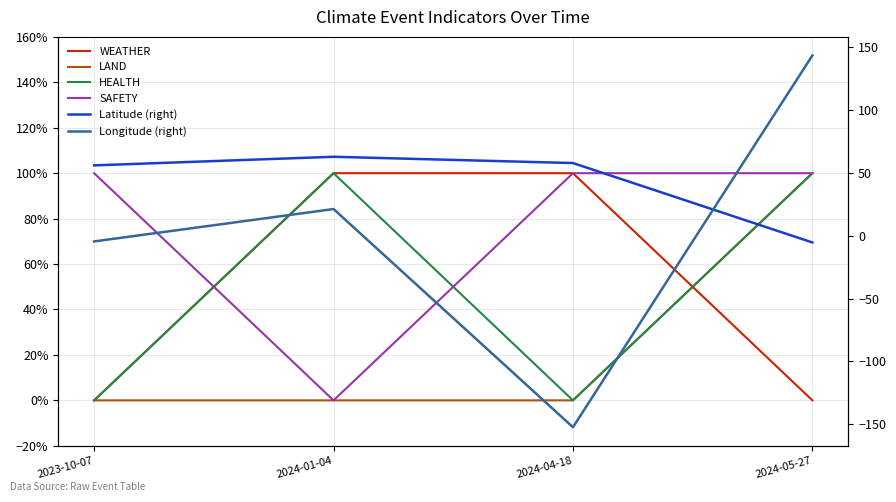

Reading right to left, what are all the values shown in this chart?

WEATHER: 0.0	1.0	1.0	0.0
LAND: 1.0	0.0	0.0	0.0
HEALTH: 1.0	0.0	1.0	0.0
SAFETY: 1.0	1.0	0.0	1.0
Latitude (right): -5.4	57.8	62.8	55.9
Longitude (right): 143.4	-152.4	21.2	-4.6